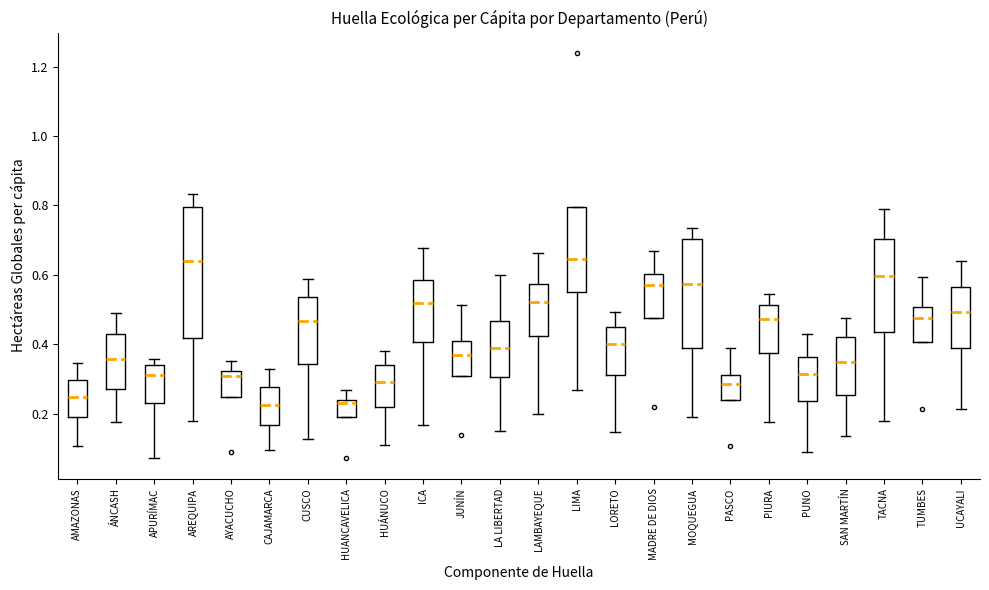

Where is the lower edge of the box for UCAYALI on the y-axis? The values are not printed on the chart, so give them approximately, as read against the axis.

0.38